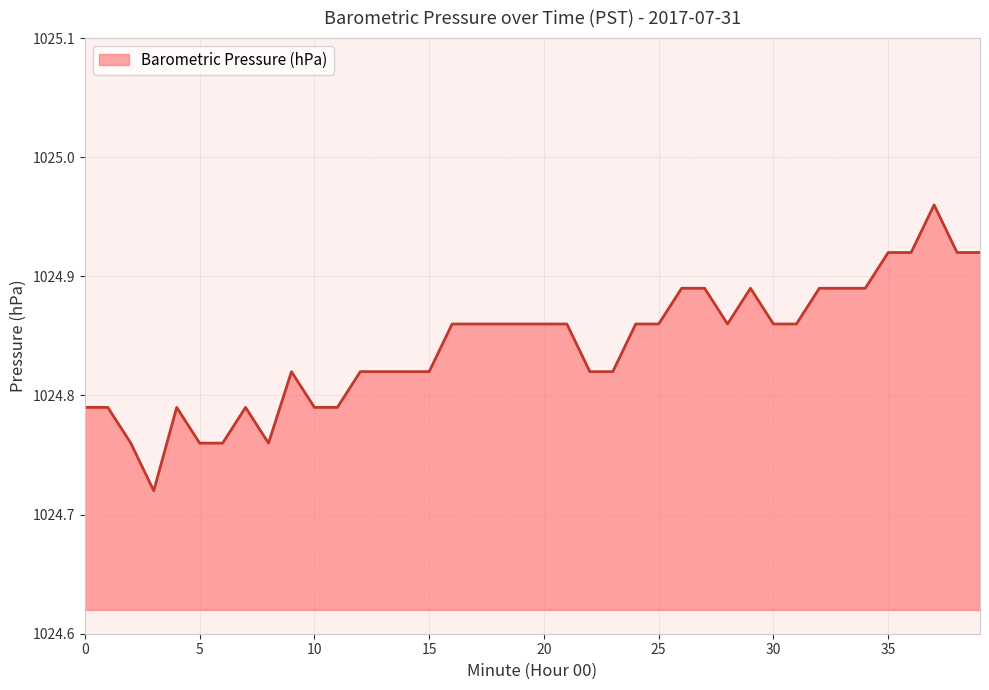

How many lines are shown in the chart?

1